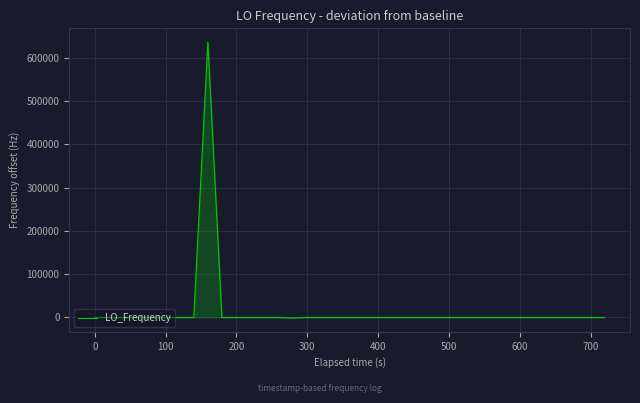

True or false: the data has more than 0 interior local peaks.

True